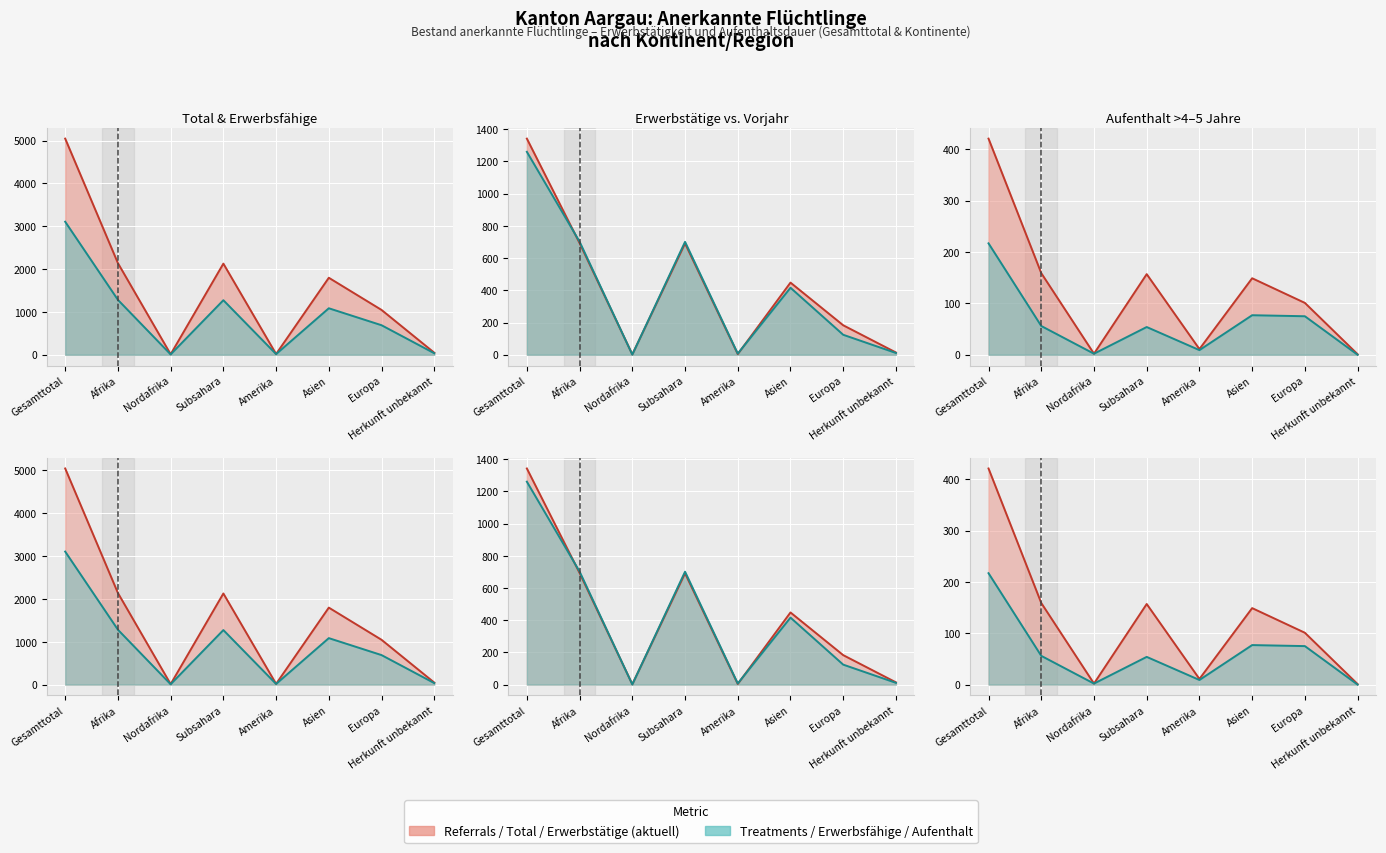

Rank the series at Subsahara from highest to lowest value.

Total (col_1), Erwerbsfähige (col_2), Vorjahr Erwerbstätige (col_5), Erwerbstätige (col_3), Aufenthalt >4&<=5 Total (col_8), Aufenthalt Erwerbsfähige (col_9)